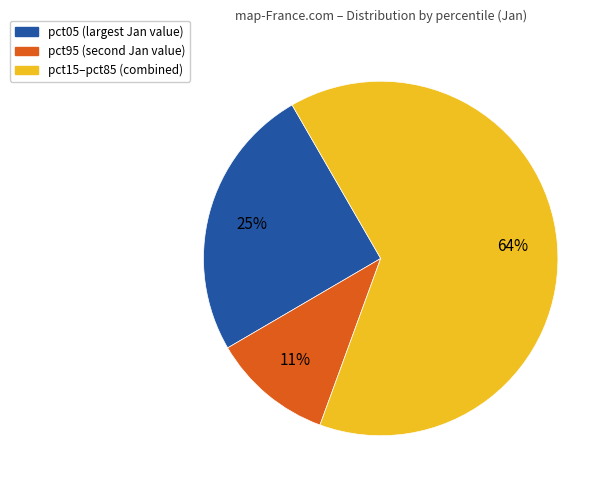

Is there any slice that represents more than half of the pie?

Yes